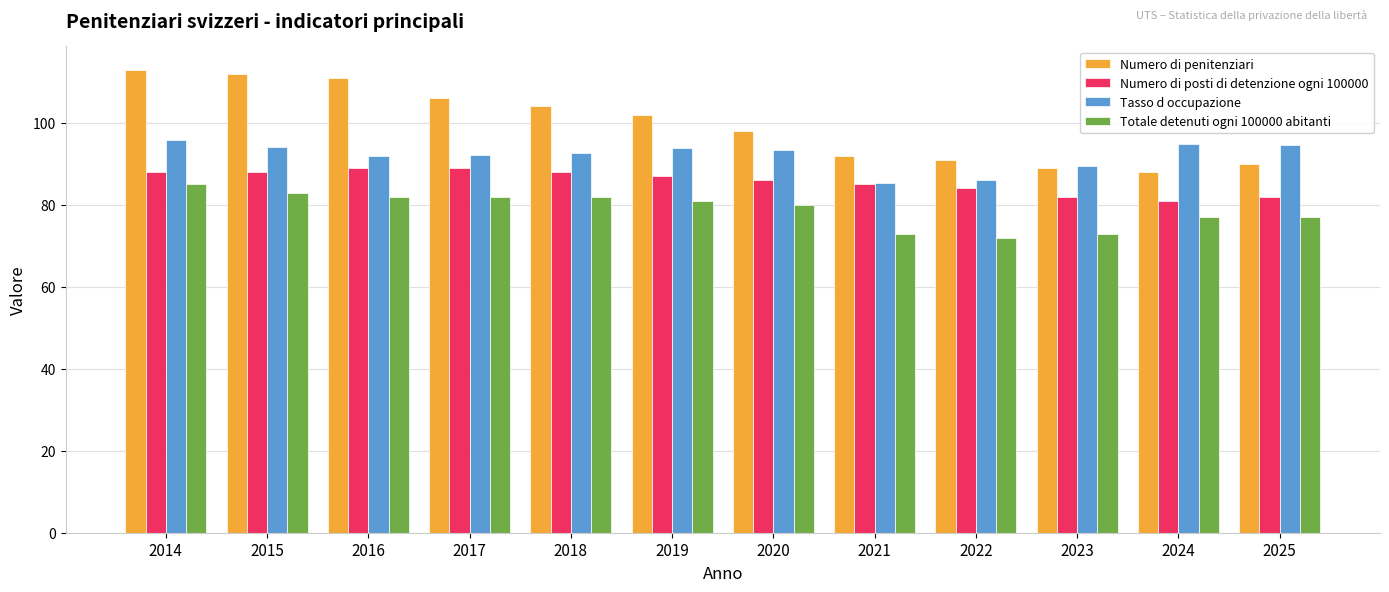

List the series in order of their overall mean, lowest first.

Totale detenuti ogni 100000 abitanti, Numero di posti di detenzione ogni 100000, Tasso d occupazione, Numero di penitenziari